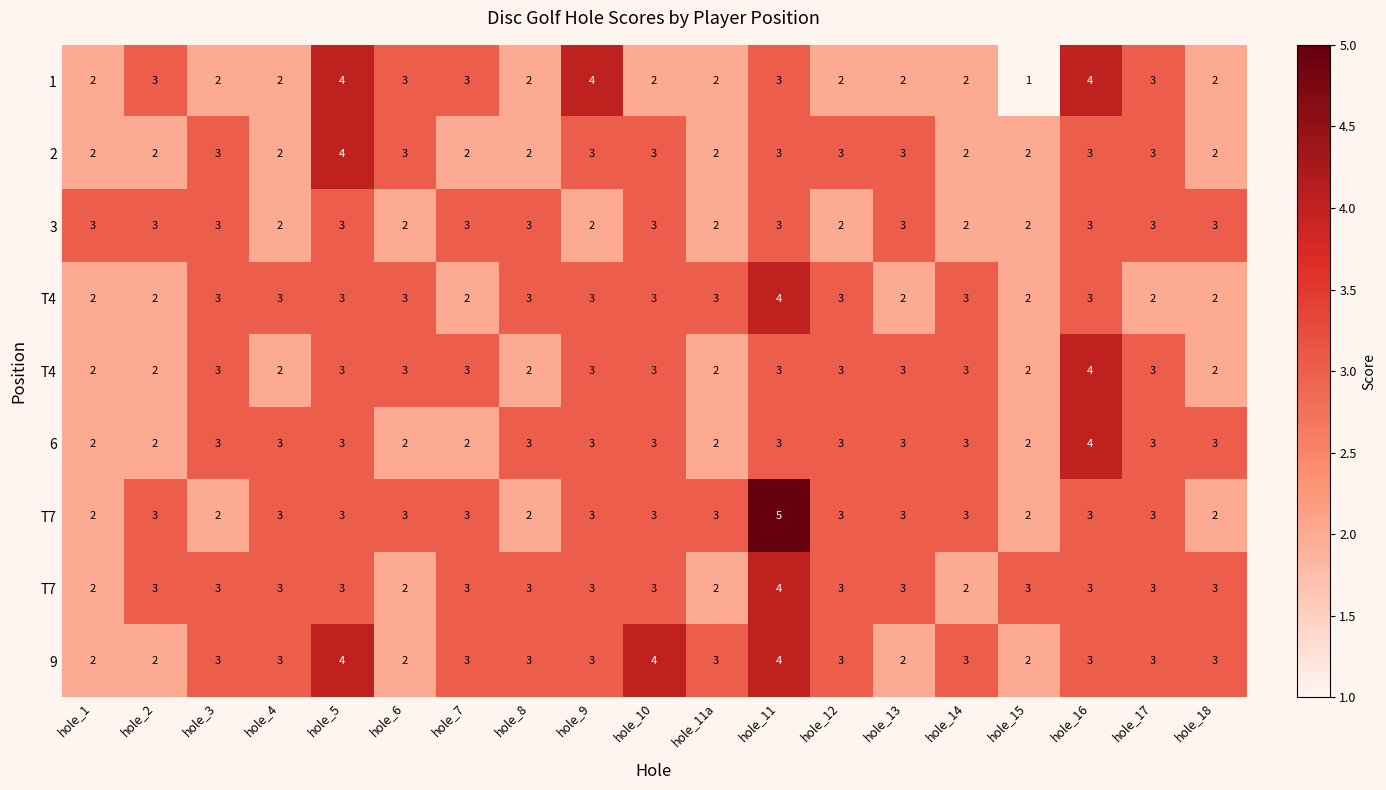

At which category does the chart reach its peak across all series?

hole_11